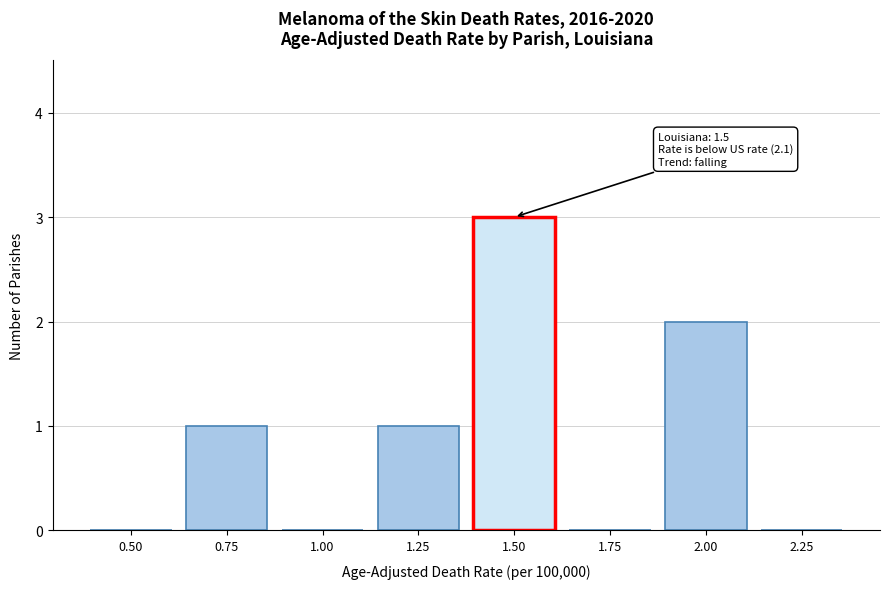

Reading left to right, extract all data points from this chart.

0.50=0	0.75=1	1.00=0	1.25=1	1.50=3	1.75=0	2.00=2	2.25=0